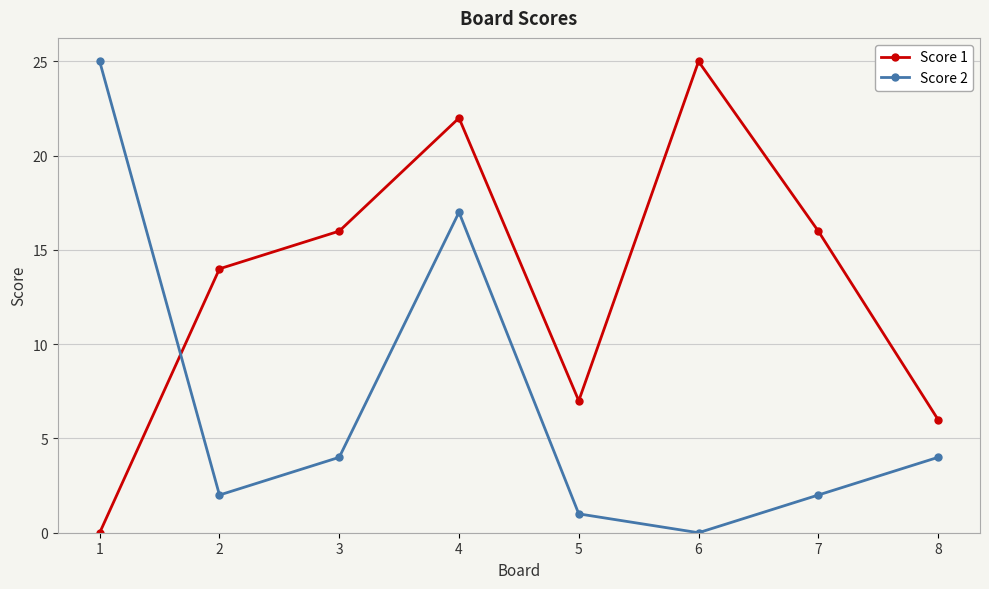

Does the chart have visible grid lines?

Yes